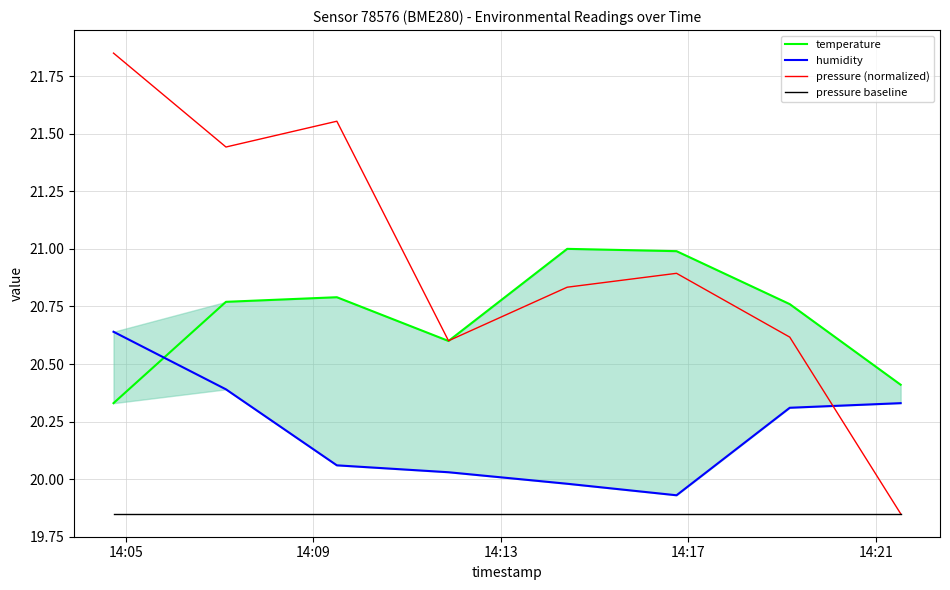

Rank the series by their average value, from lowest to highest.

pressure baseline, humidity, temperature, pressure (normalized)